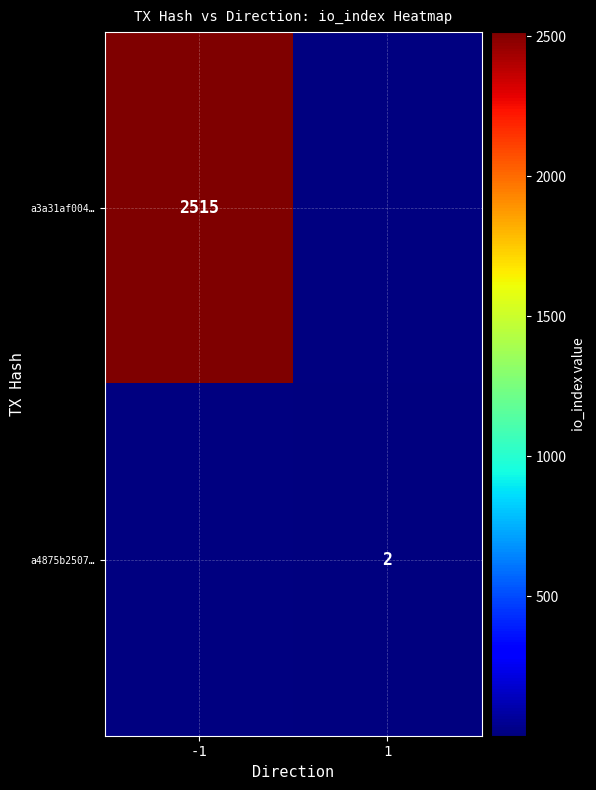

True or false: a3a31af004… has a value of 2515 at -1.

True